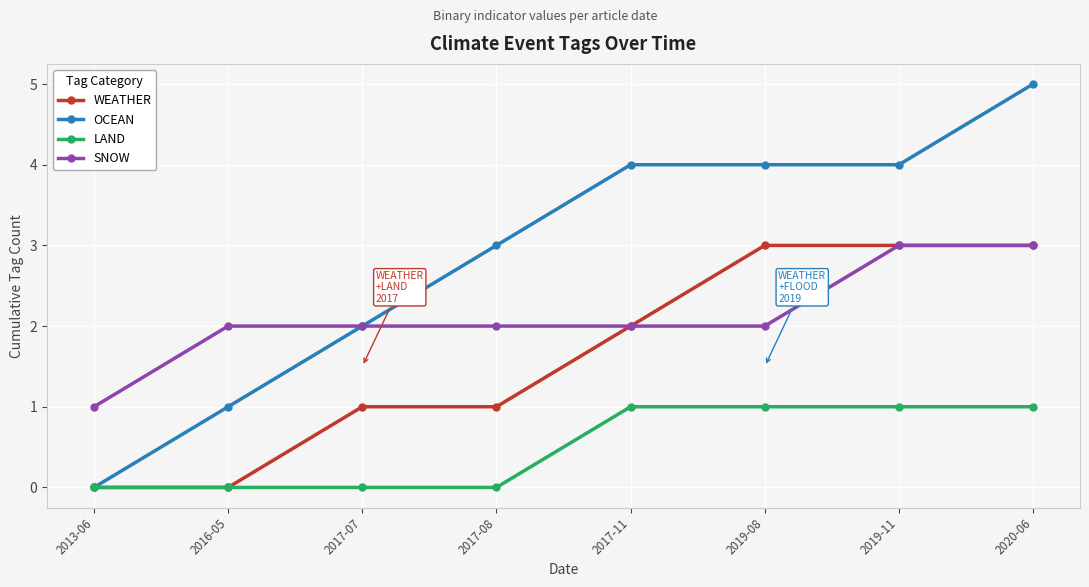

How many values in the WEATHER series are below 2?

4